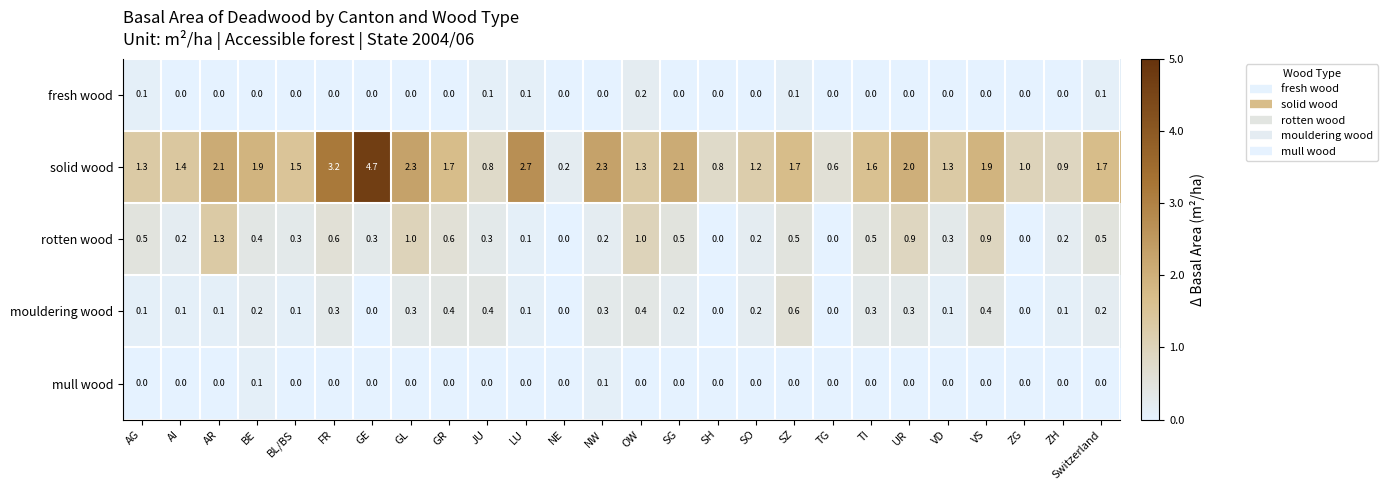

The value of solid wood at BL/BS is 2.4. True or false?

False